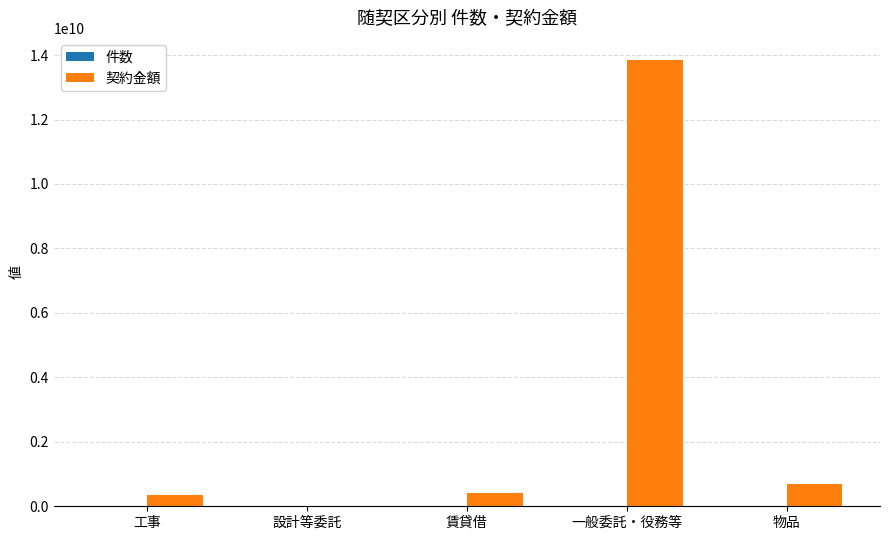

Is it true that 契約金額 equals 397336950 at 賃貸借?

True